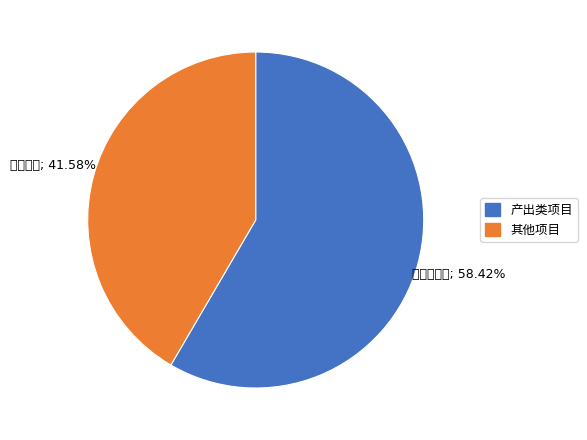

To the nearest percent, what is the average slice percentage?

50%